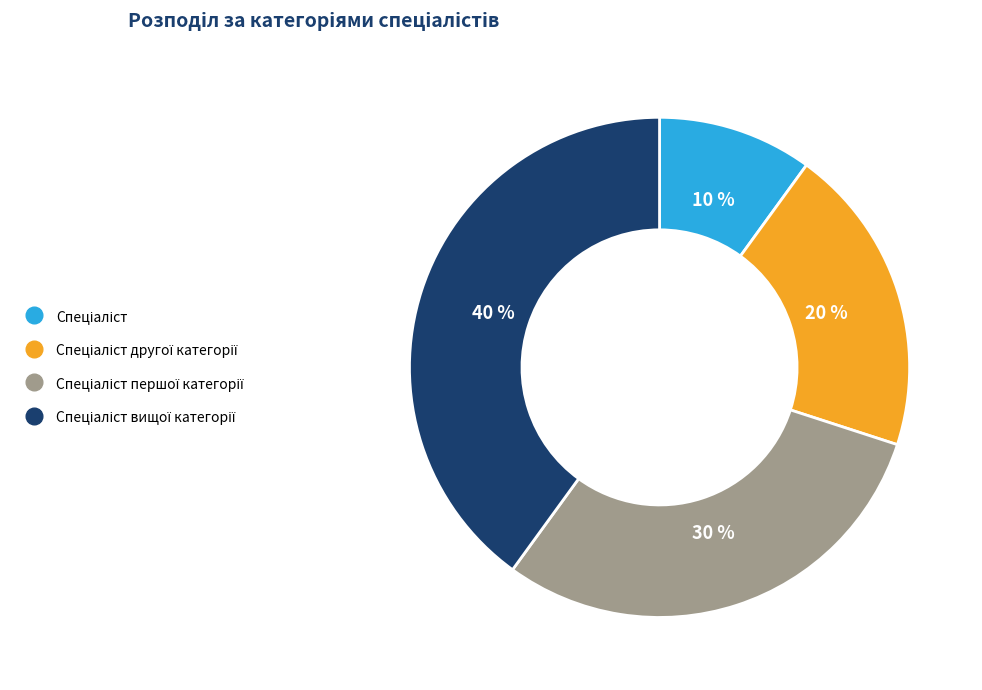

Does any single category account for the majority?

No